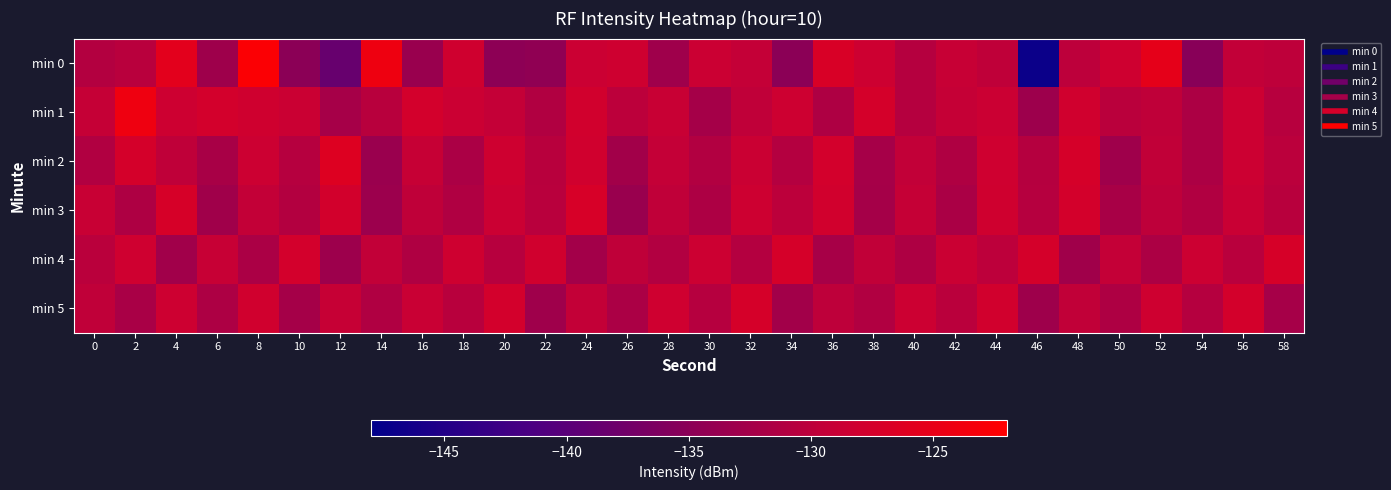

What is the spread (max minus min) of values at 44?

2.2